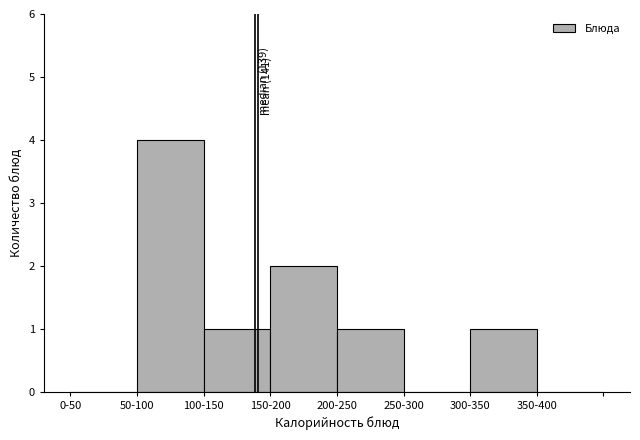

Reading left to right, list all the values displayed in this chart.

0-50=0	50-100=4	100-150=1	150-200=2	200-250=1	250-300=0	300-350=1	350-400=0